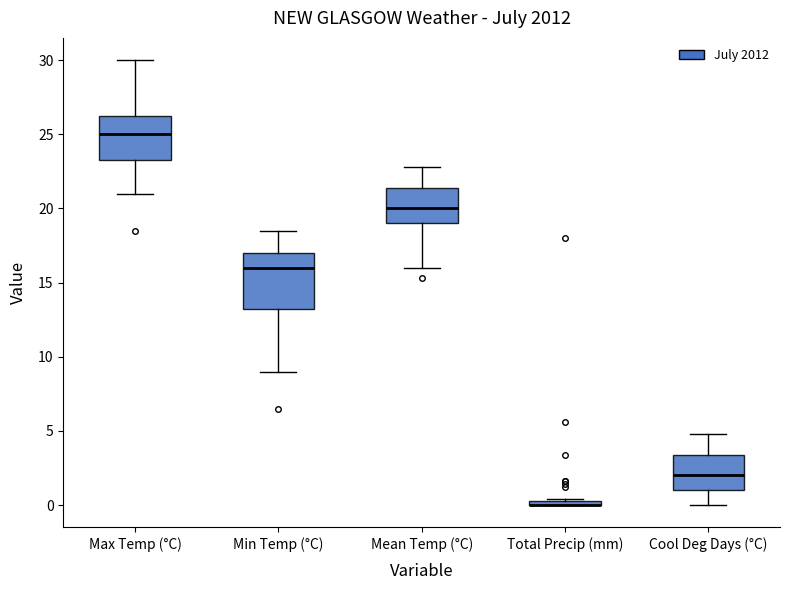

Where does the upper whisker of the box for Min Temp (°C) end on the y-axis? The values are not printed on the chart, so give them approximately, as read against the axis.

18.5